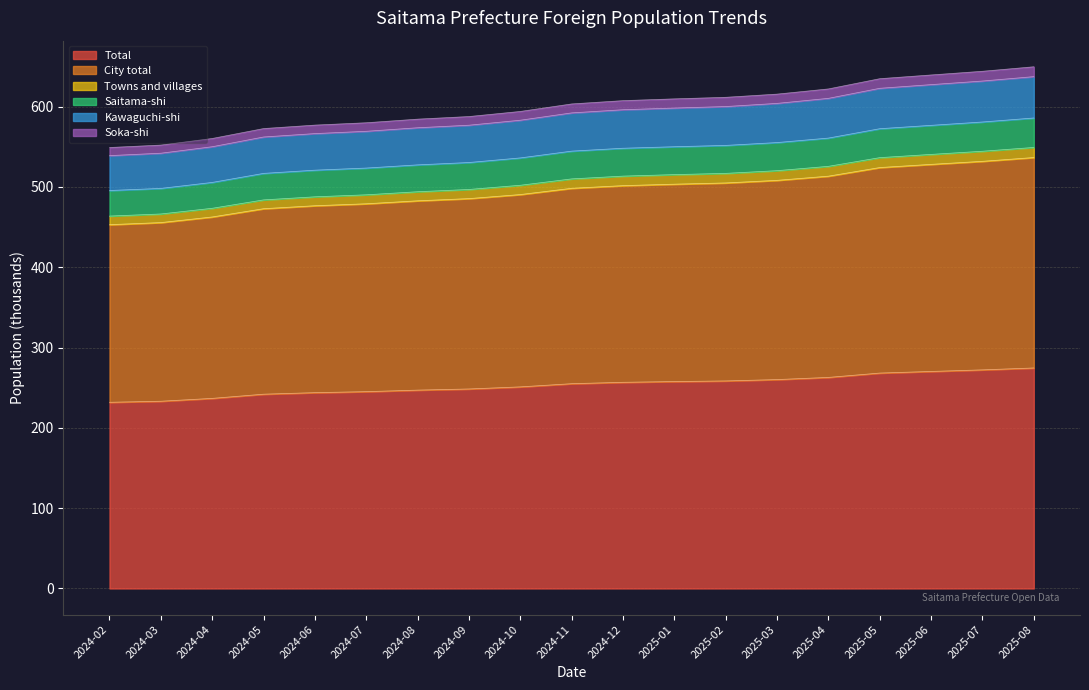

What is the maximum value for Total?

274.6